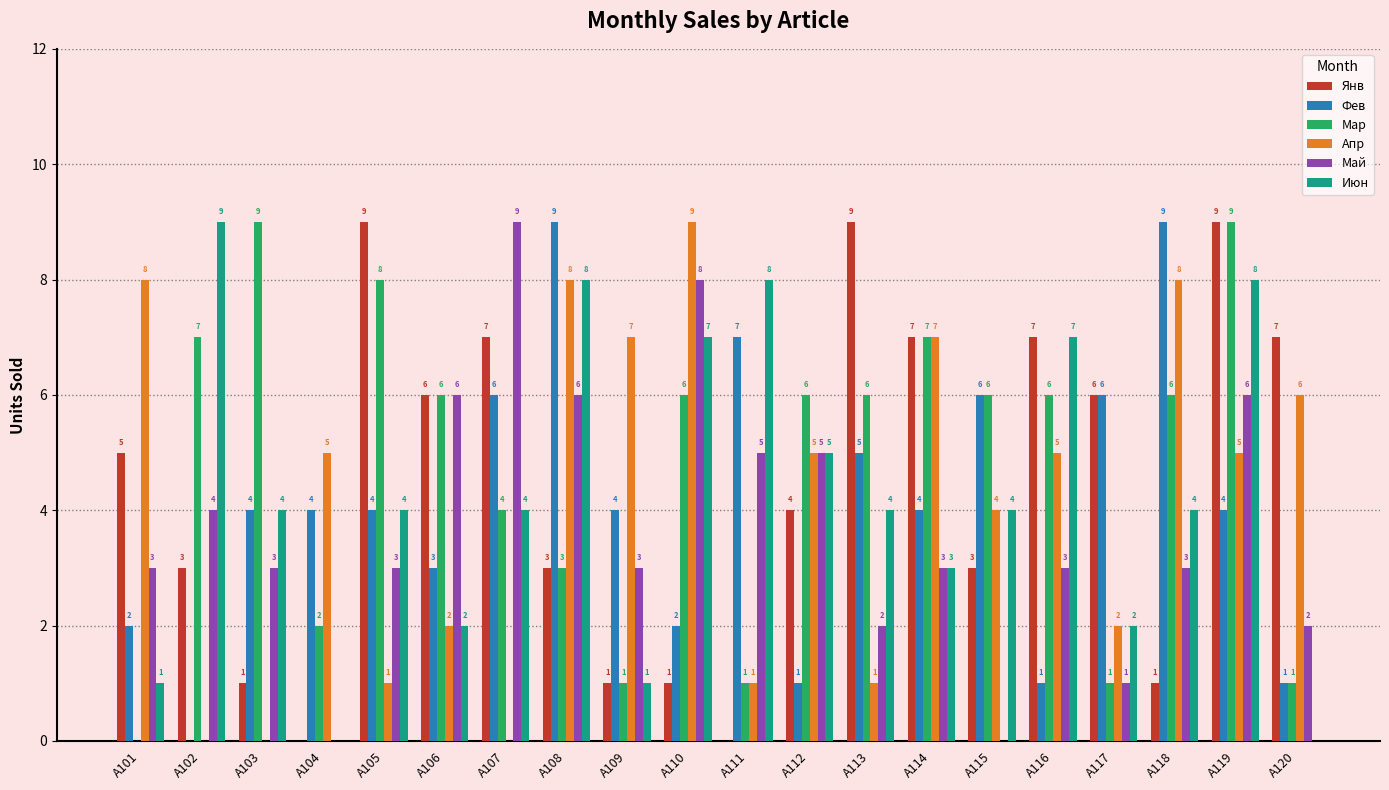

What is the average value of the Мар series?

5